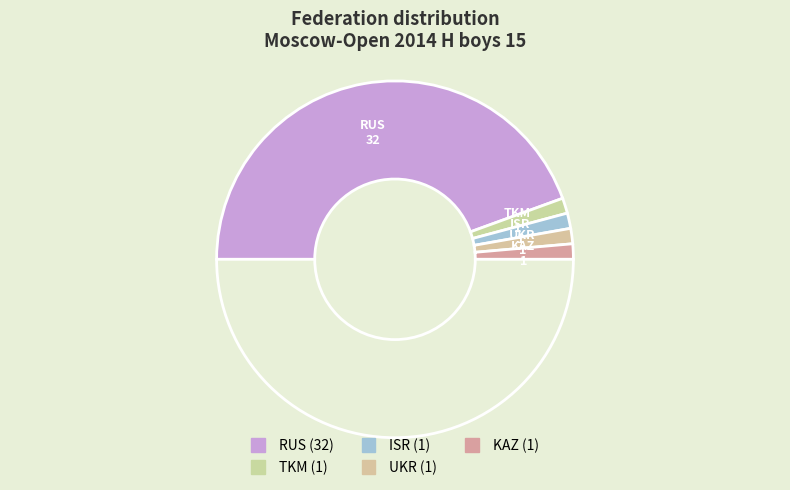

Count the number of slices in the pie.

6